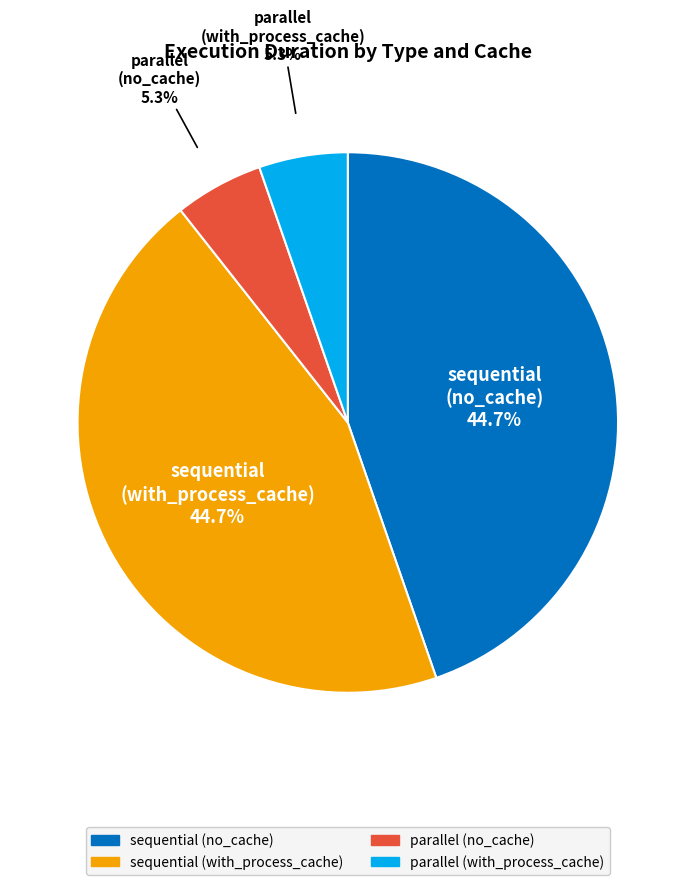

Does sequential (with_process_cache) account for over 50% of the chart?

No